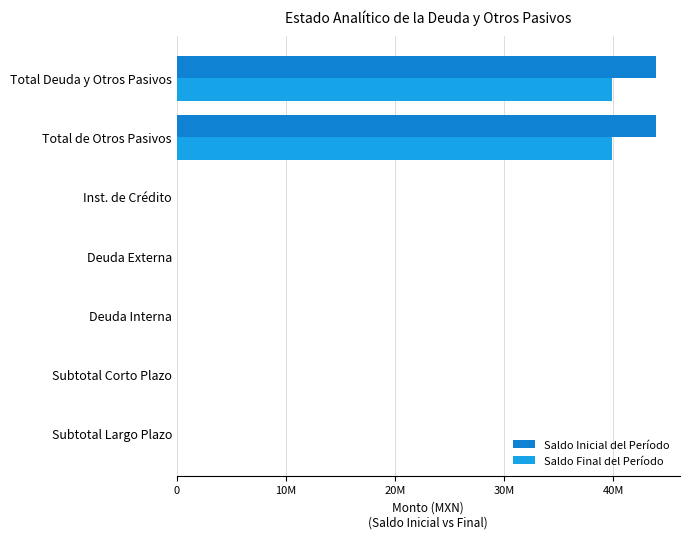

What are all the series names shown in the legend?

Saldo Inicial del Período, Saldo Final del Período